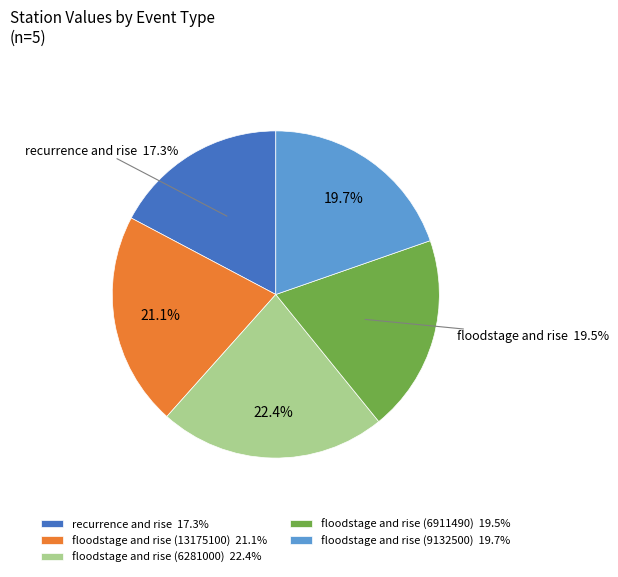

How many slices are in this pie chart?

5